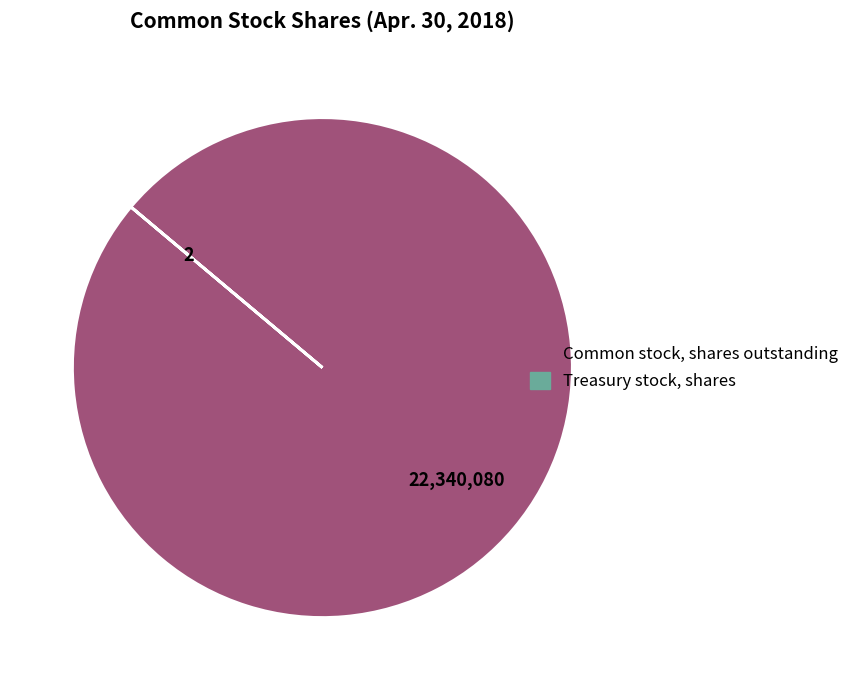

Is there any slice that represents more than half of the pie?

Yes